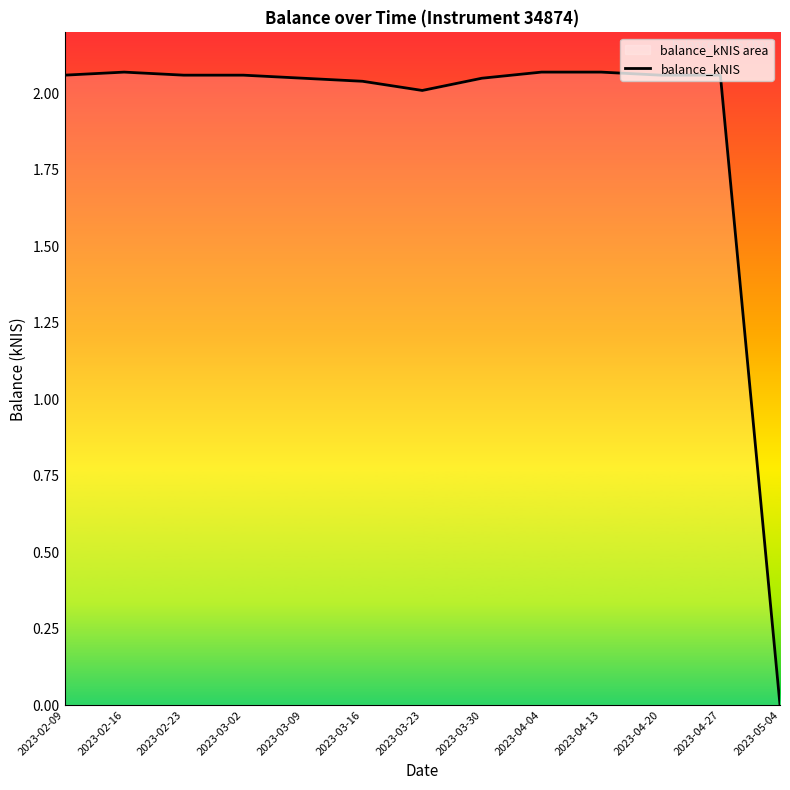

Which category has the lowest value across all series?

2023-05-04